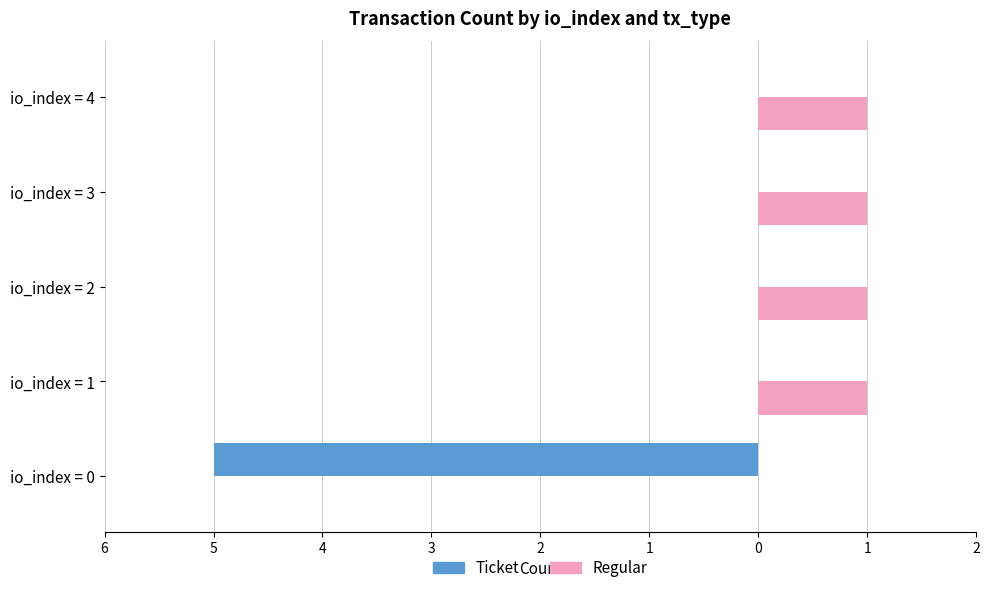

What is the difference between the maximum and minimum values in the Regular series?

1